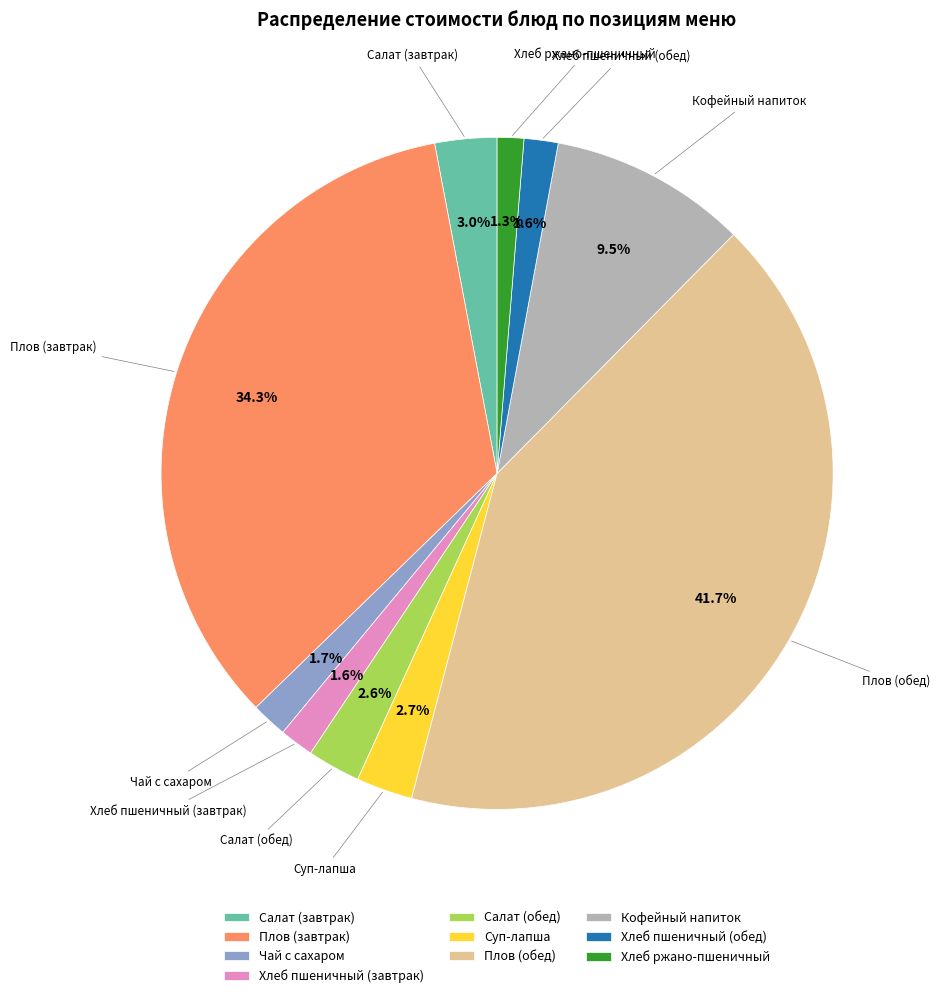

To the nearest percent, what is the difference between the Плов (обед) and Плов (завтрак) slice percentages?

7%